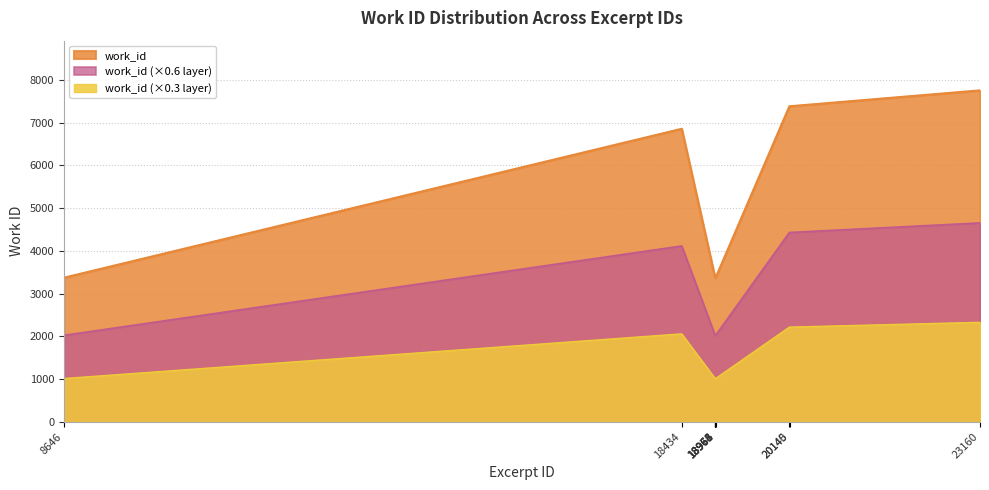

What is the difference between the maximum and minimum values?

4384